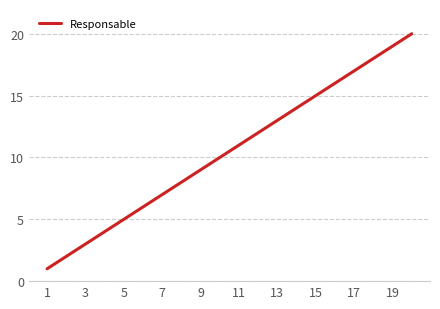

What is the difference between the maximum and minimum values?

19